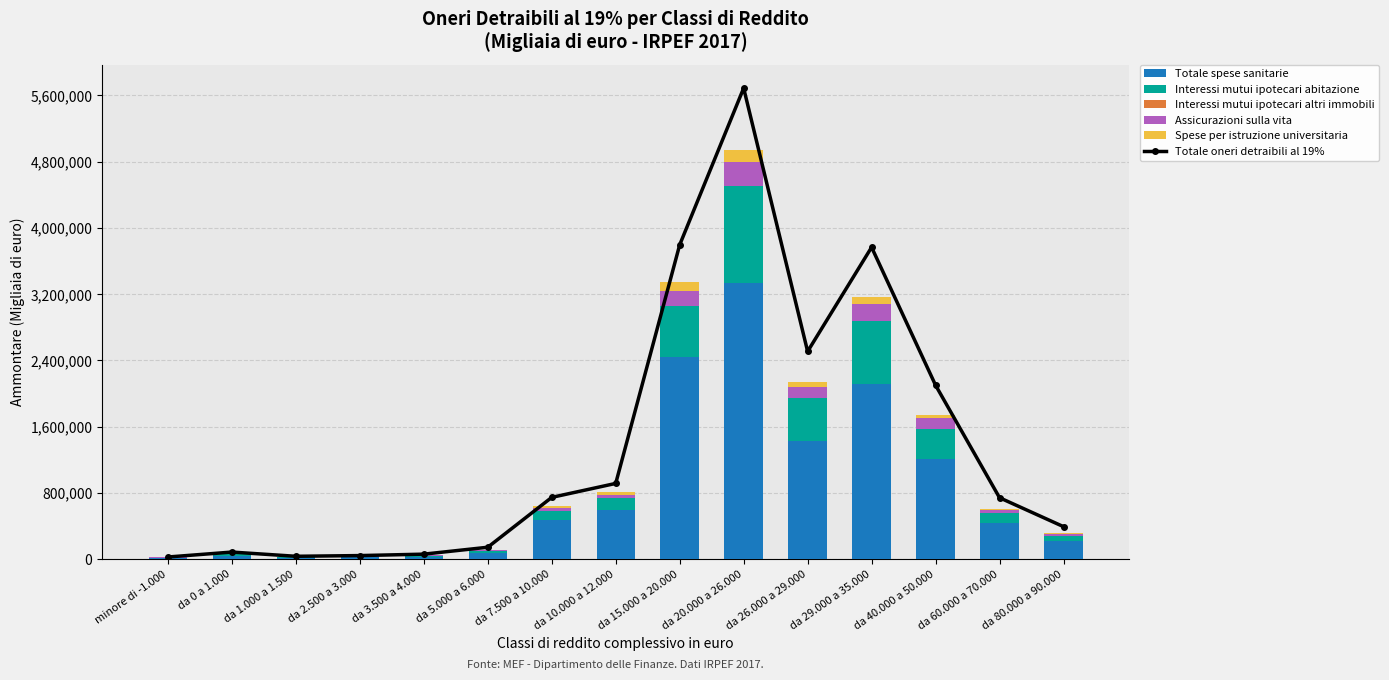

Which series has the largest range (max minus min)?

Totale oneri detraibili al 19%